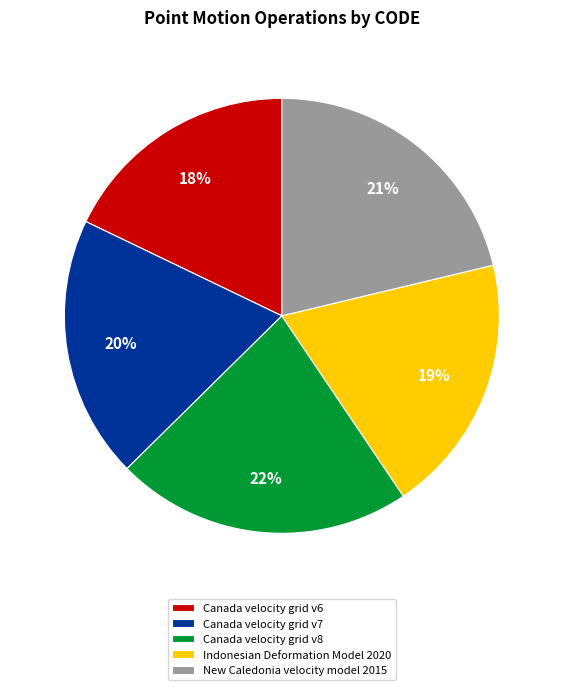

Which has a higher value, Canada velocity grid v7 or Canada velocity grid v8?

Canada velocity grid v8